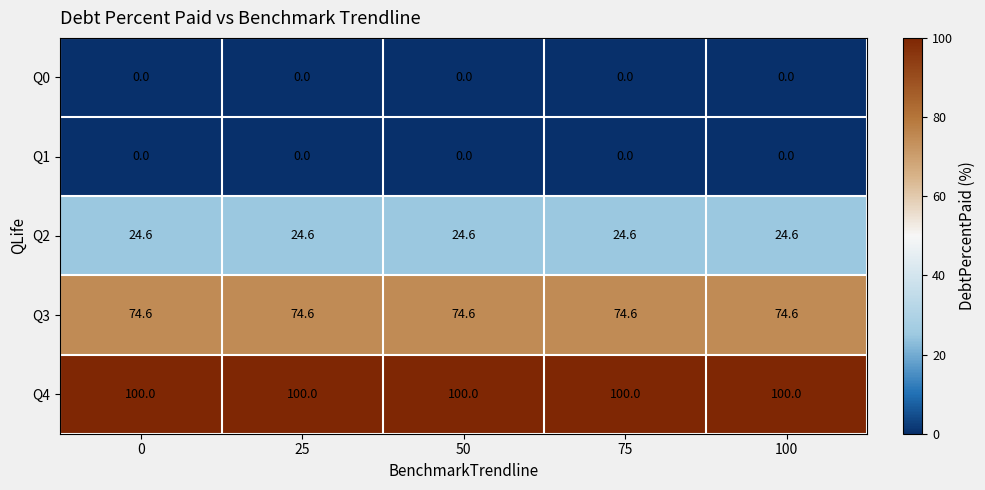

What is the spread (max minus min) of values at 0?

100.0